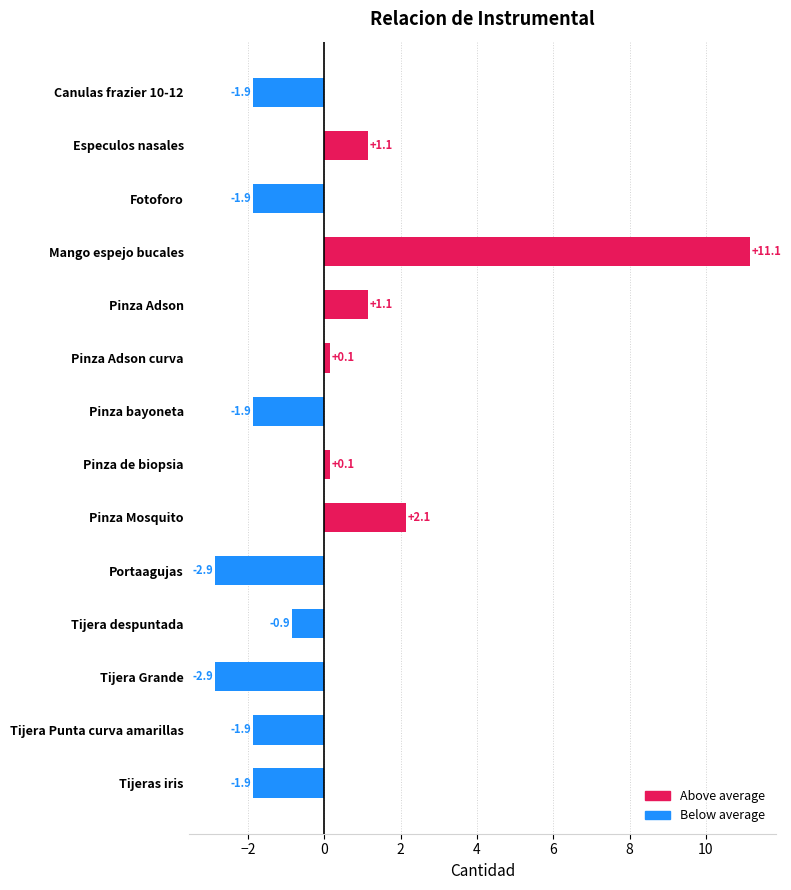

Between Tijera Grande and Tijera Punta curva amarillas, which is larger?

Tijera Punta curva amarillas